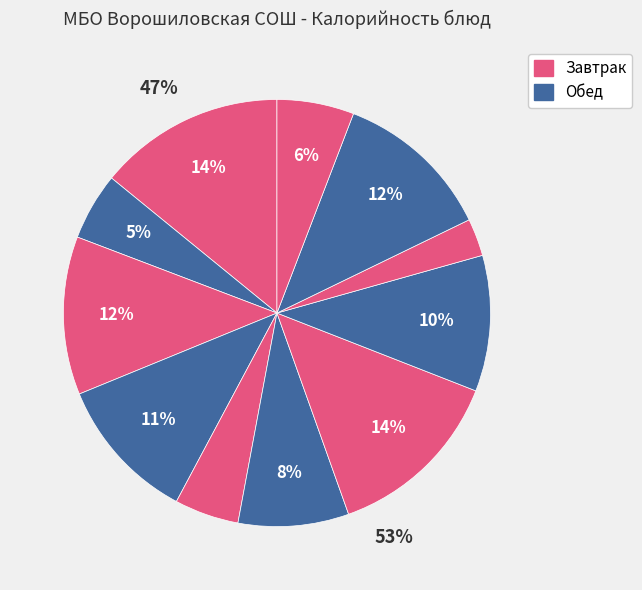

What percentage is the Хлеб пшеничный (обед) slice, to the nearest percent?

12%